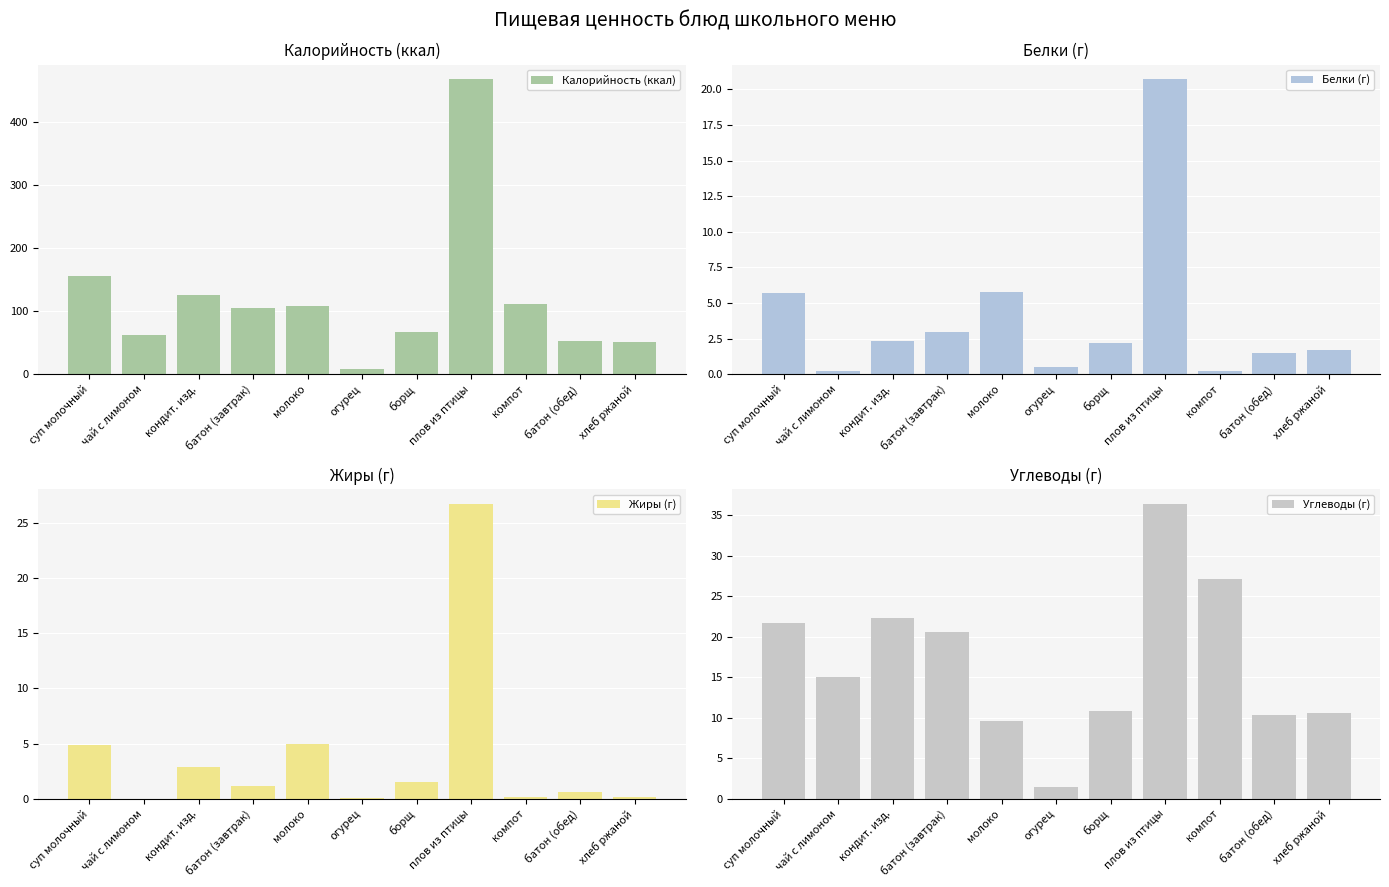

How many groups of bars are there?

11